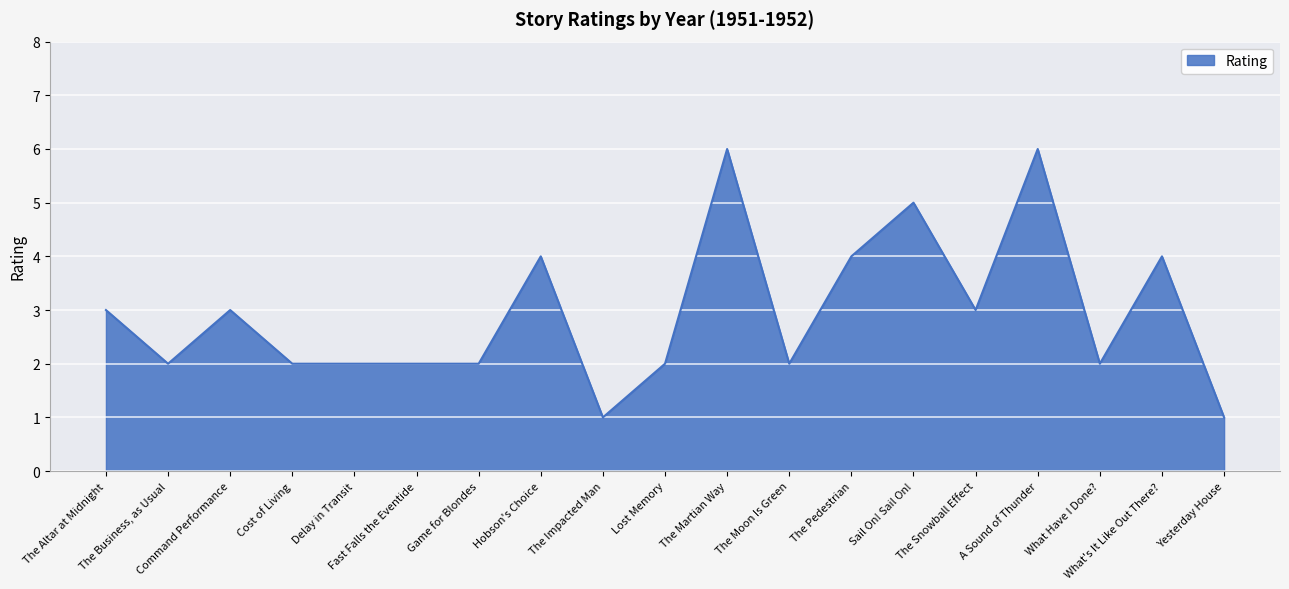

What is the difference between the maximum and minimum values?

5